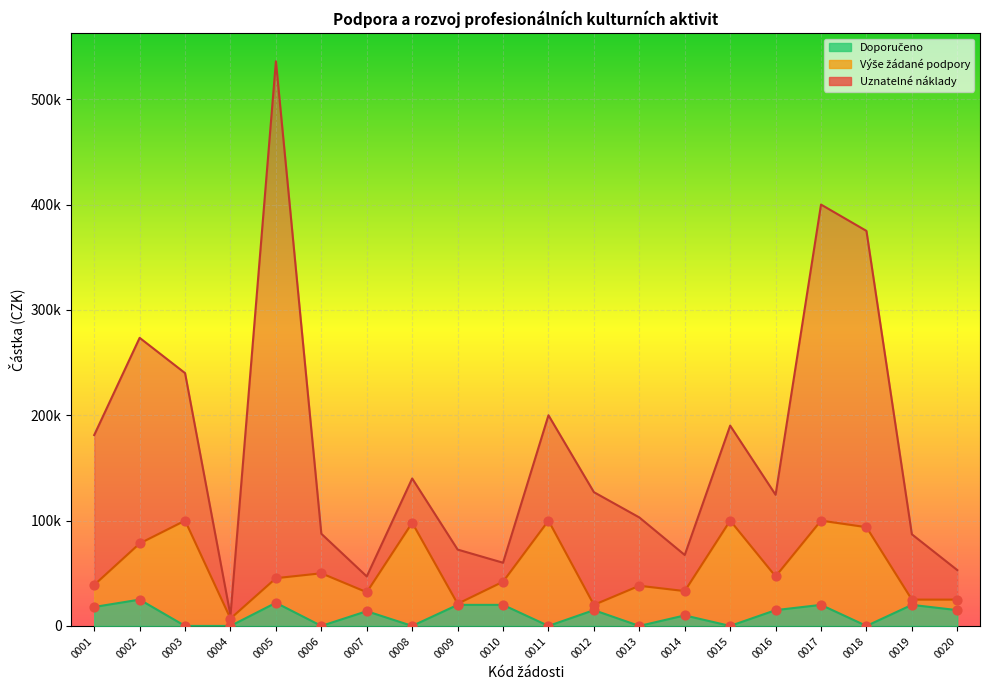

At which category is the sum across all series the highest?

0005